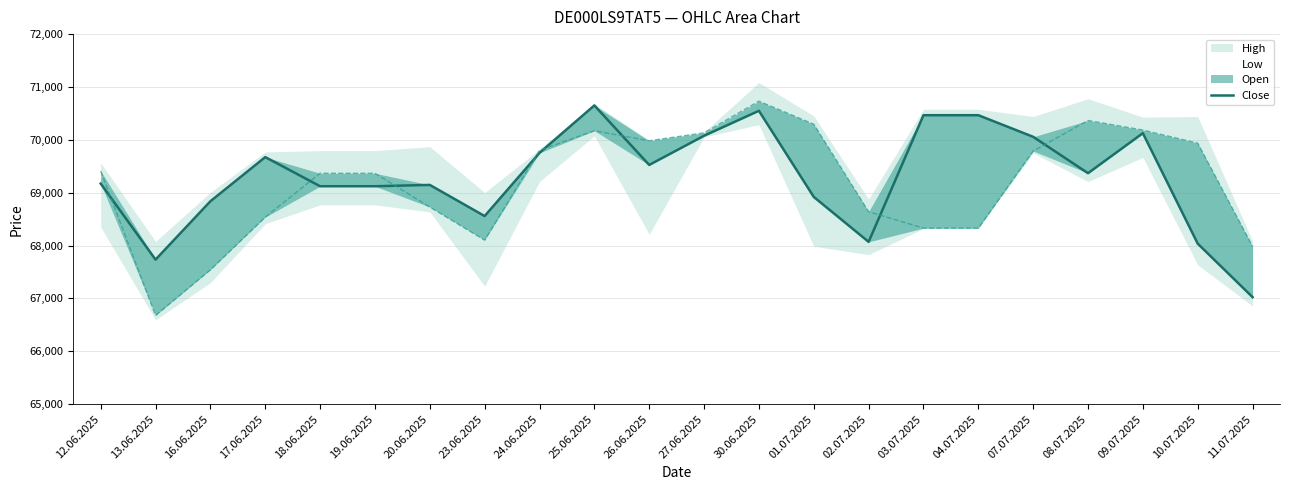

What is the difference between the values at 17.06.2025 and 18.06.2025?

551